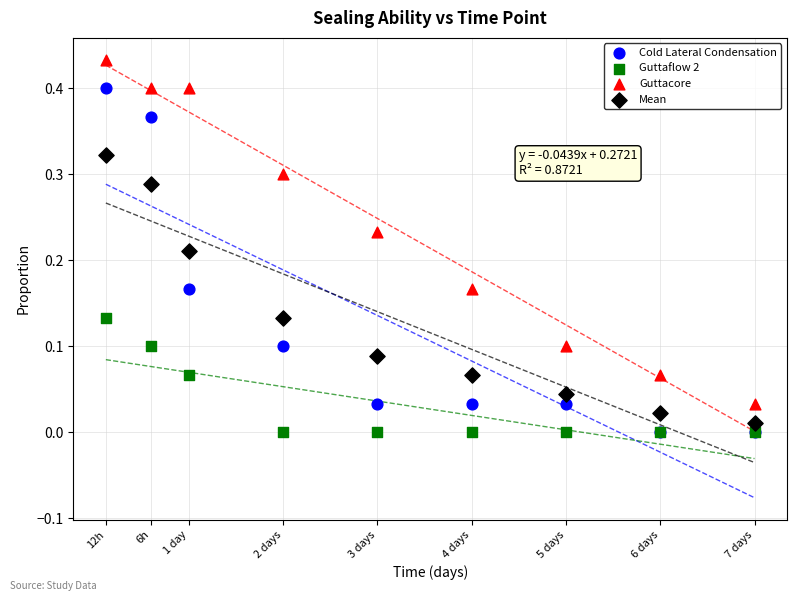

What are all the series names shown in the legend?

Cold Lateral Condensation, Guttaflow 2, Guttacore, Mean